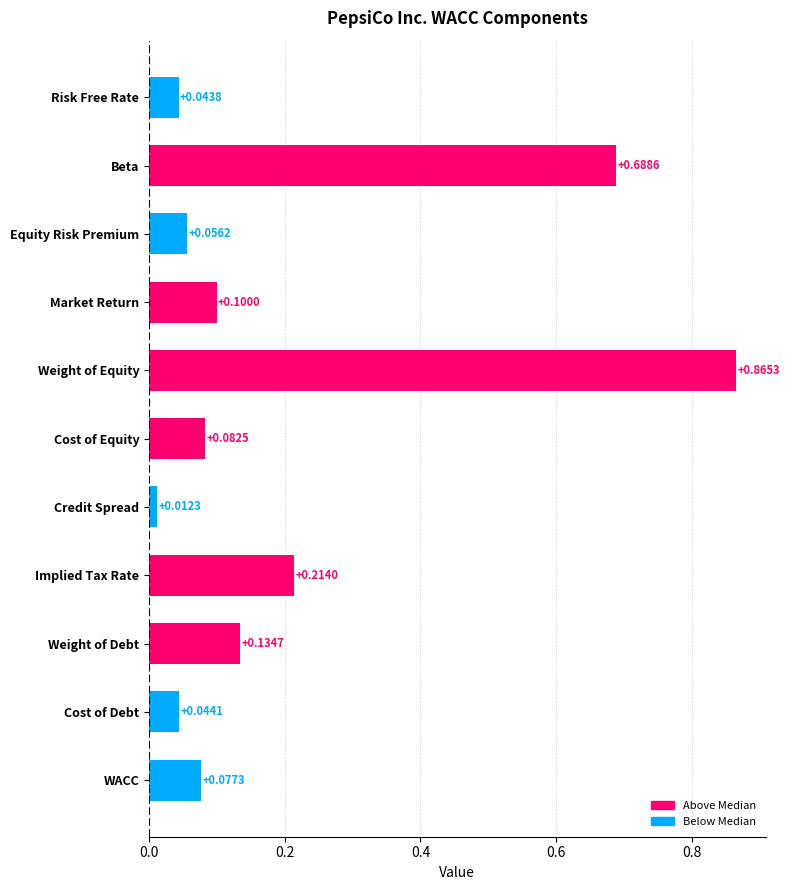

At which category does the chart reach its peak across all series?

Weight of Equity